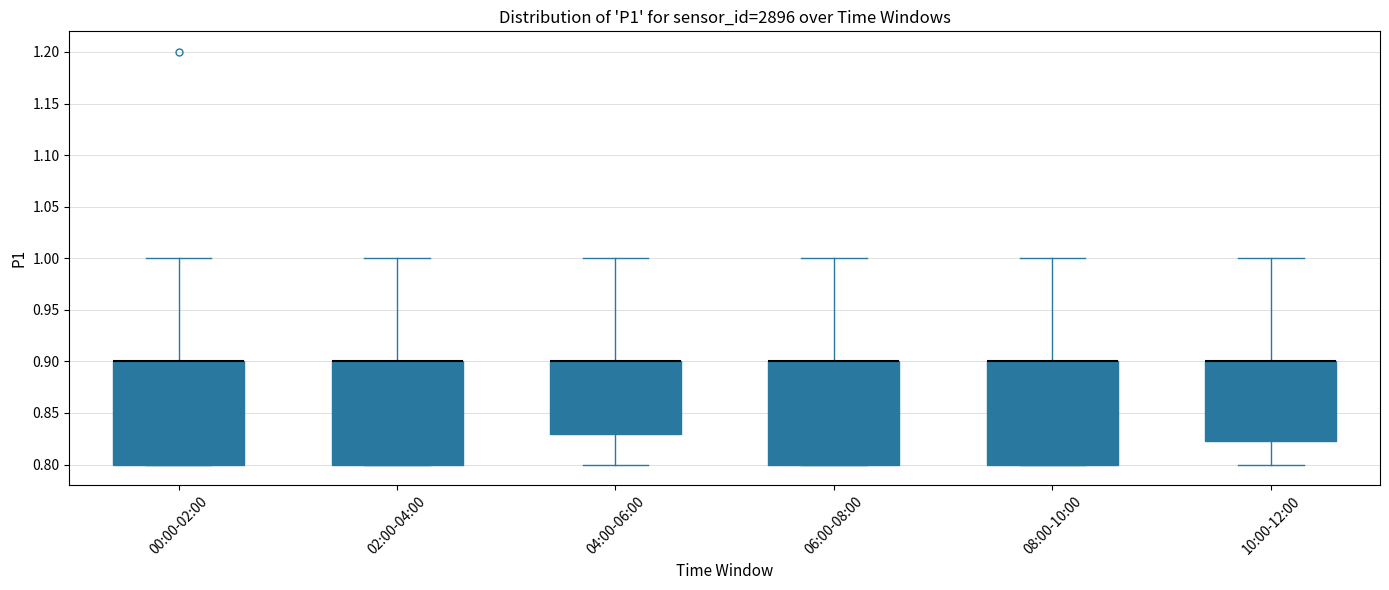

Reading left to right, transcribe this box plot: for each box, give where its median line is, the range the box spans, and where its two whiskers end, as read against the y-axis. The values are not printed on the chart, so give them approximately, as read against the axis.

00:00-02:00: median 0.900 (drawn on the box's upper edge), box 0.800 to 0.900, whiskers 0.800 to 1.000
02:00-04:00: median 0.900 (drawn on the box's upper edge), box 0.800 to 0.900, whiskers 0.800 to 1.000
04:00-06:00: median 0.900 (drawn on the box's upper edge), box 0.830 to 0.900, whiskers 0.800 to 1.000
06:00-08:00: median 0.900 (drawn on the box's upper edge), box 0.800 to 0.900, whiskers 0.800 to 1.000
08:00-10:00: median 0.900 (drawn on the box's upper edge), box 0.800 to 0.900, whiskers 0.800 to 1.000
10:00-12:00: median 0.900 (drawn on the box's upper edge), box 0.825 to 0.900, whiskers 0.800 to 1.000